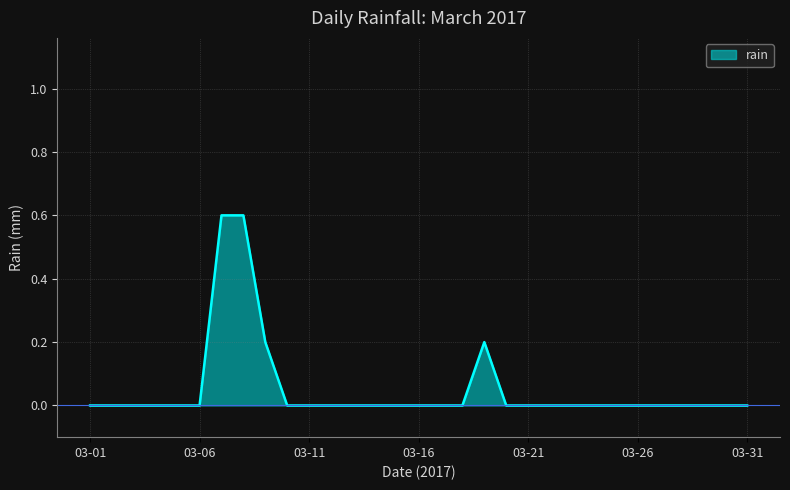

What is the difference between the maximum and minimum values?

0.6